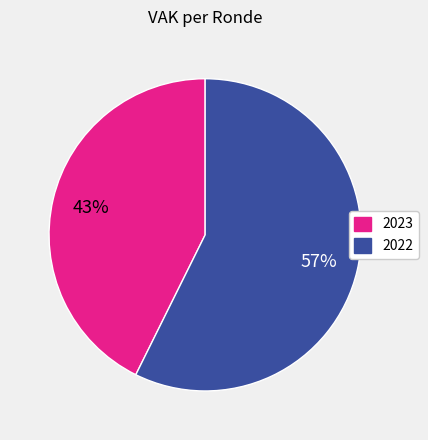

Is there any slice that represents more than half of the pie?

Yes